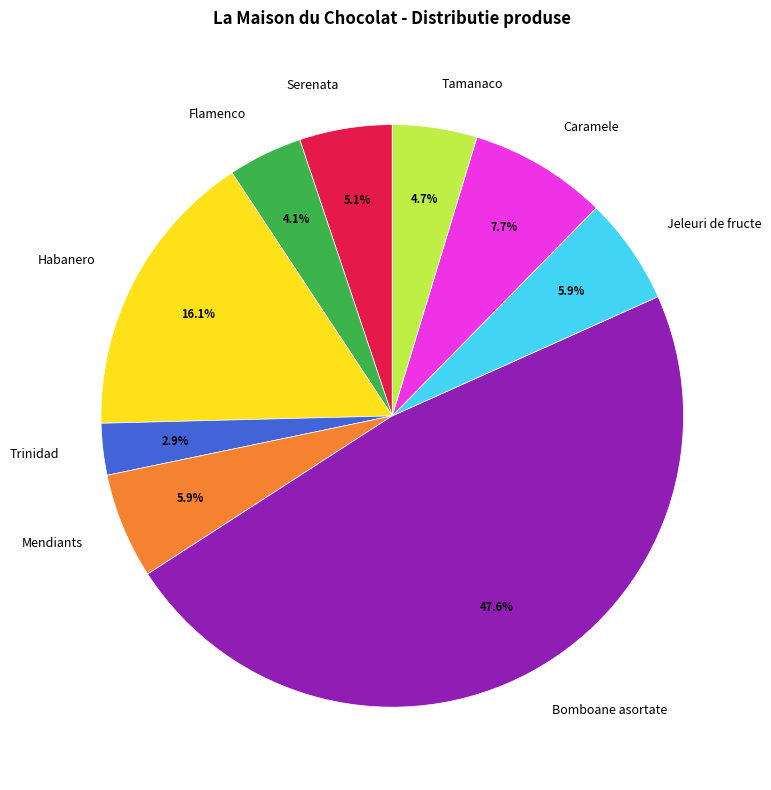

Count the number of slices in the pie.

9